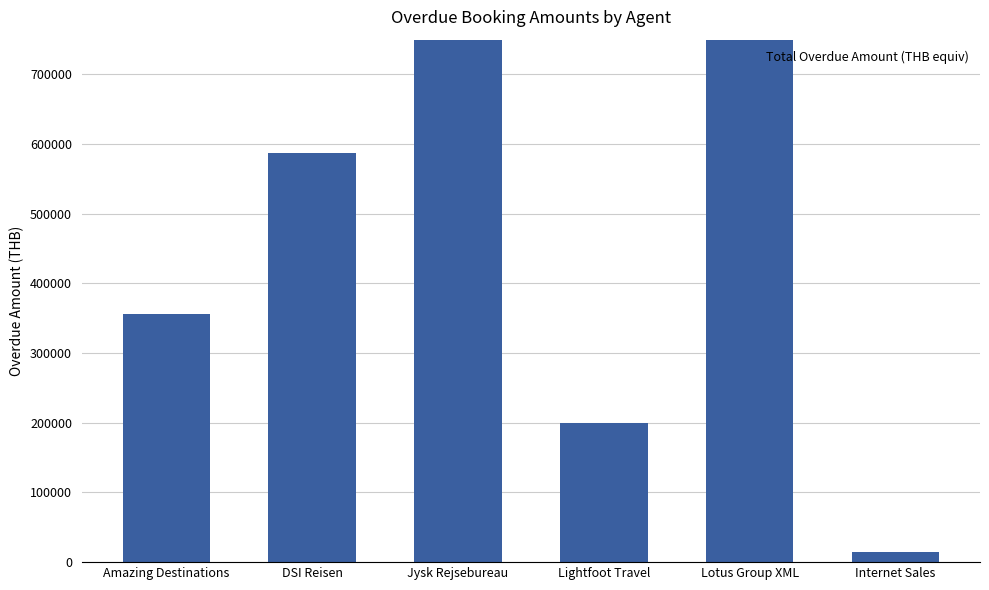

What is the difference between the values at Amazing Destinations and DSI Reisen?

231438